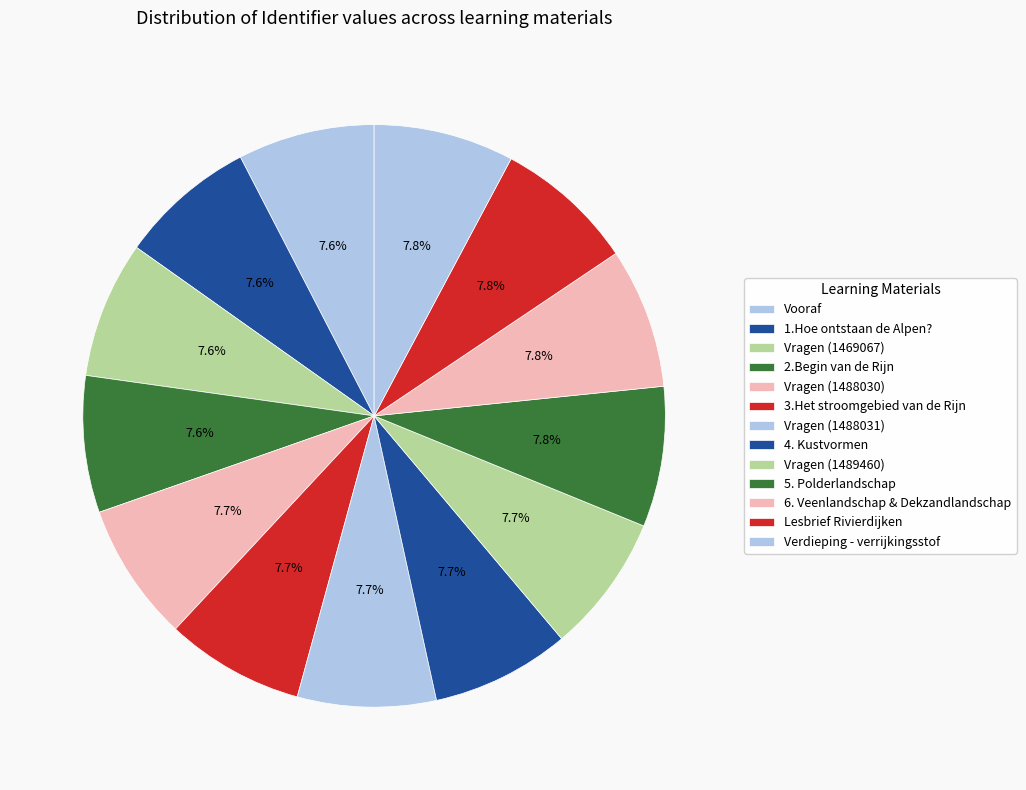

Rank the categories by value from lowest to highest.

Vooraf, 1.Hoe ontstaan de Alpen?, 2.Begin van de Rijn, Vragen (1469067), 3.Het stroomgebied van de Rijn, Vragen (1488030), Vragen (1488031), 4. Kustvormen, Vragen (1489460), 5. Polderlandschap, 6. Veenlandschap & Dekzandlandschap, Lesbrief Rivierdijken, Verdieping - verrijkingsstof